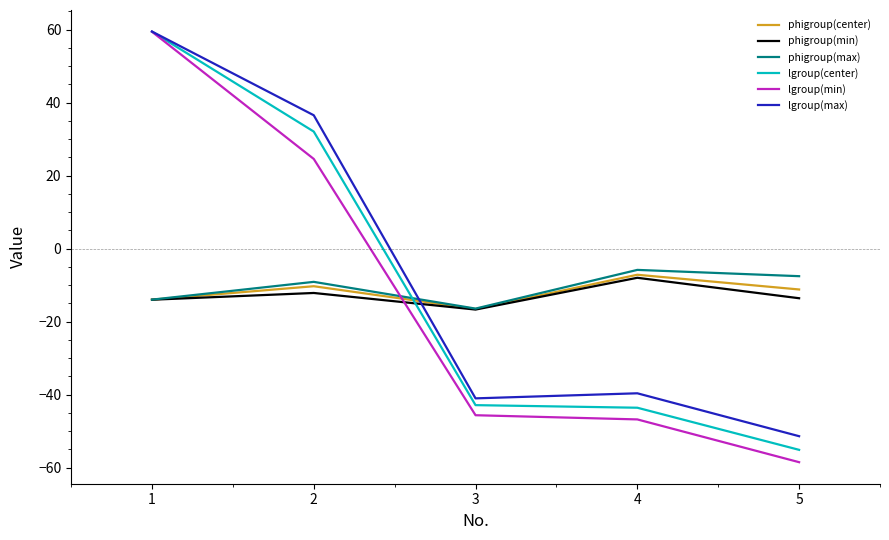

What is the smallest value displayed?

-58.5